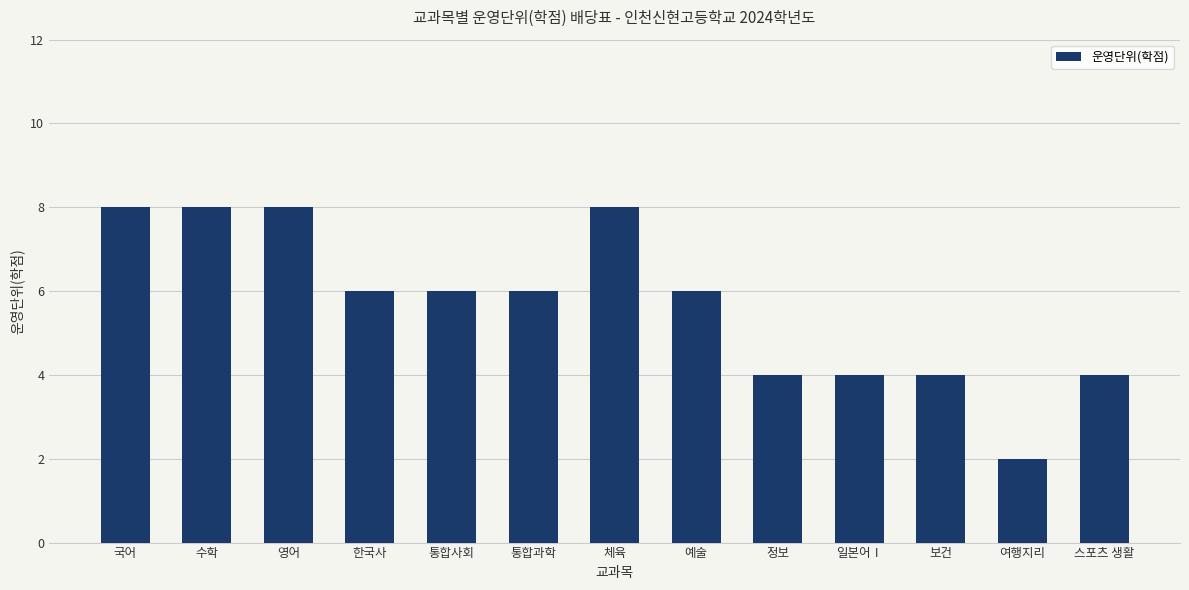

How many bars are there in total?

13